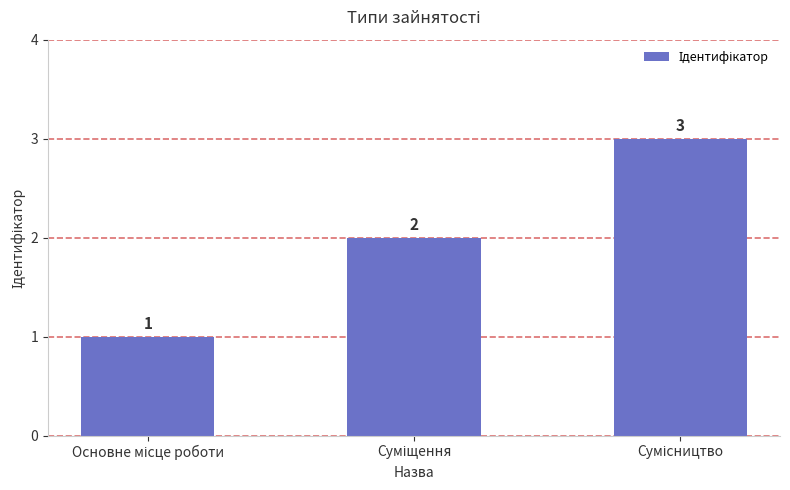

How many data points are less than 2?

1